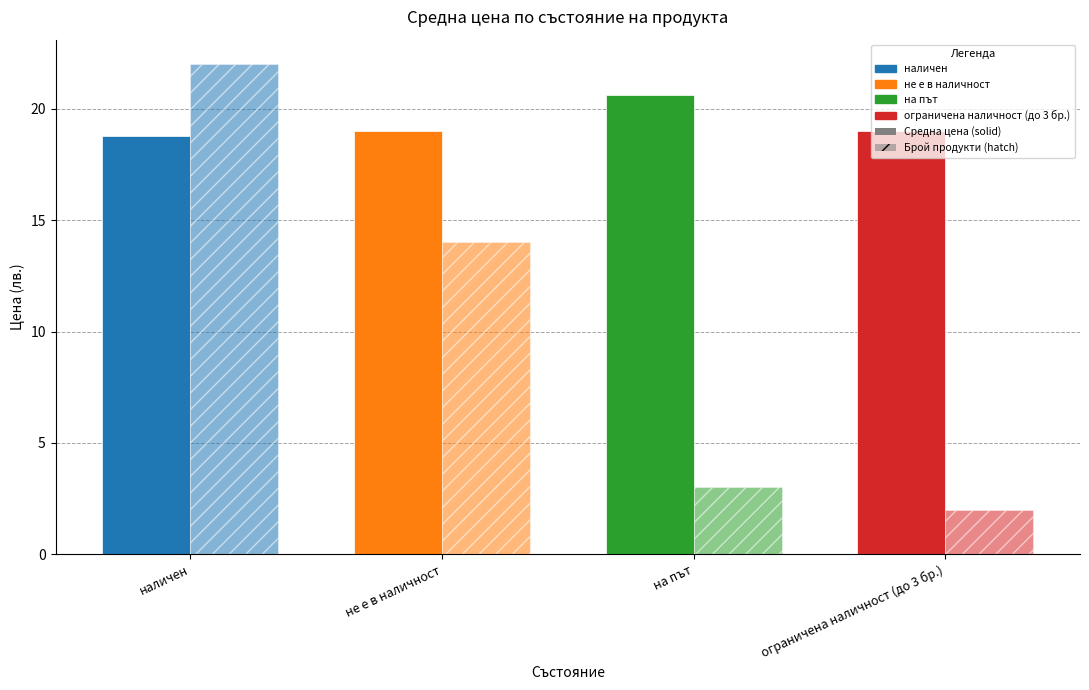

How many bars are there in total?

8